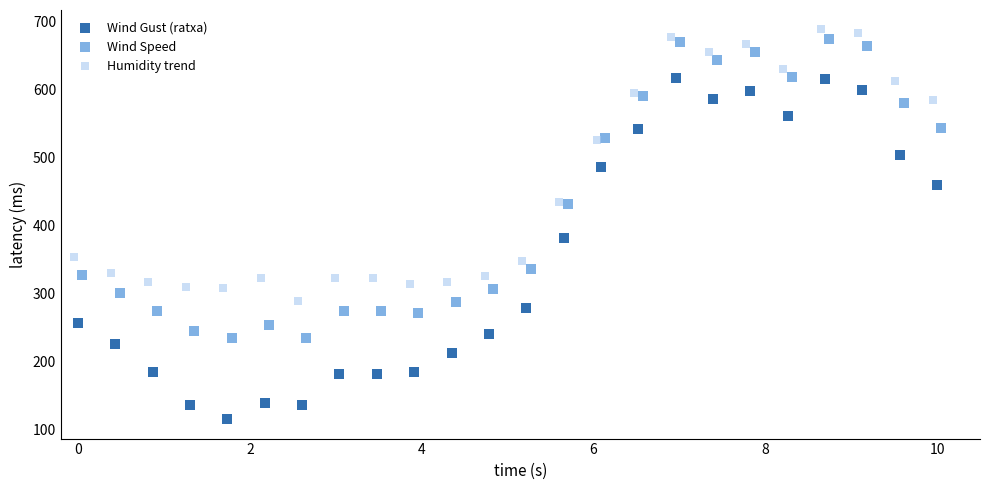

Which series reaches the minimum Y coordinate?

Wind Gust (ratxa)